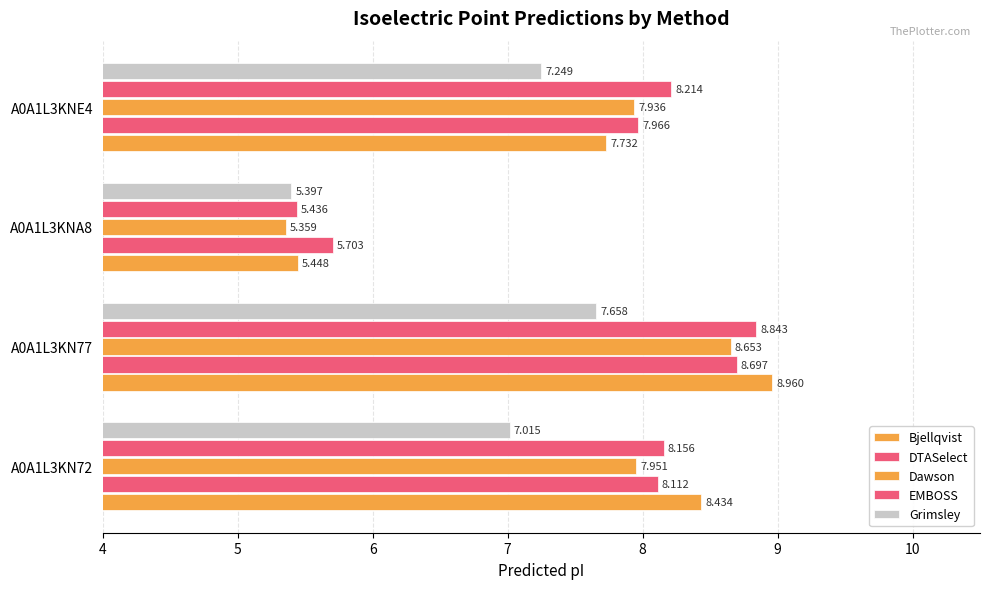

How many series are shown in this chart?

5